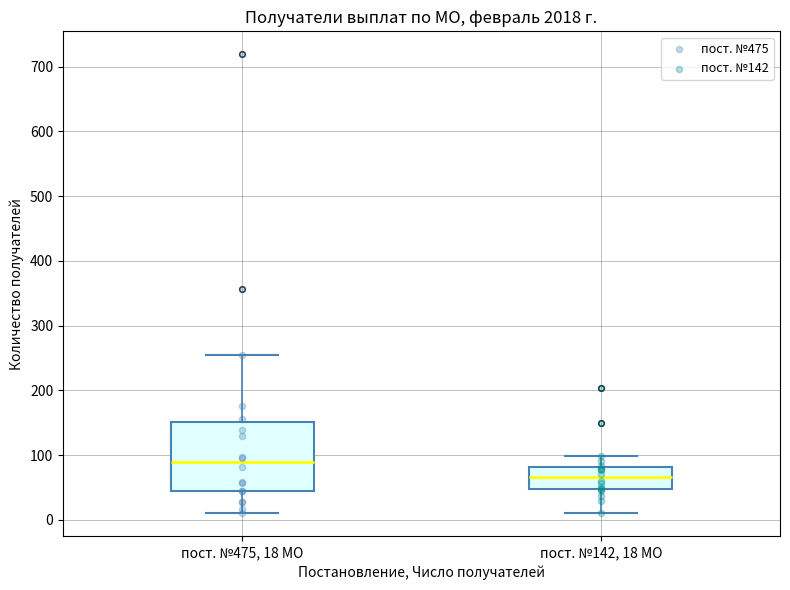

Reading left to right, read every box against the y-axis: the position of its median line, the range the box covers, and the ends of its whiskers. The values are not printed on the chart, so give them approximately, as read against the axis.

пост. №475, 18 МО: median 90, box 40 to 150, whiskers 10 to 250
пост. №142, 18 МО: median 70, box 50 to 80, whiskers 10 to 100